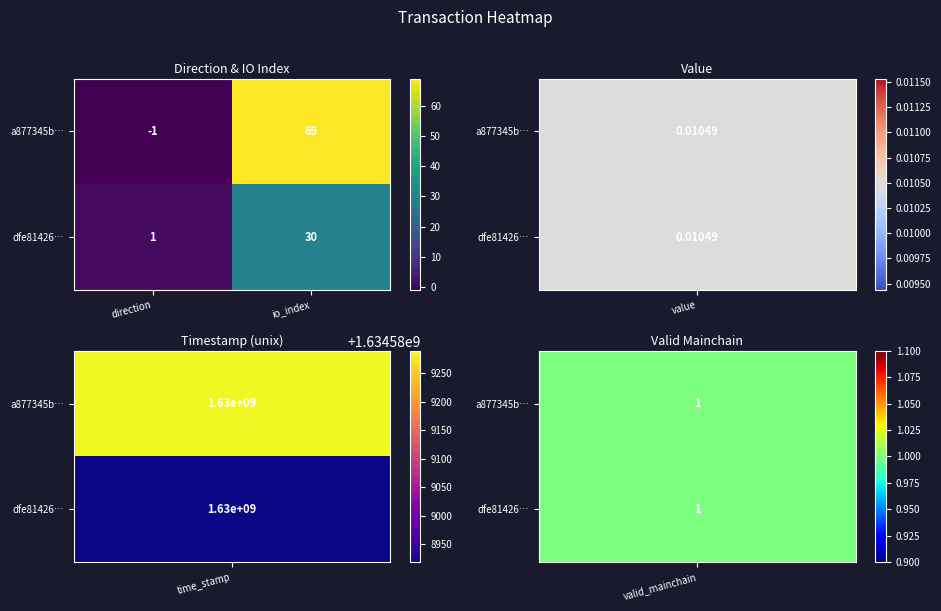

Is the value of a877345b… at io_index greater than the value of dfe81426… at io_index?

Yes